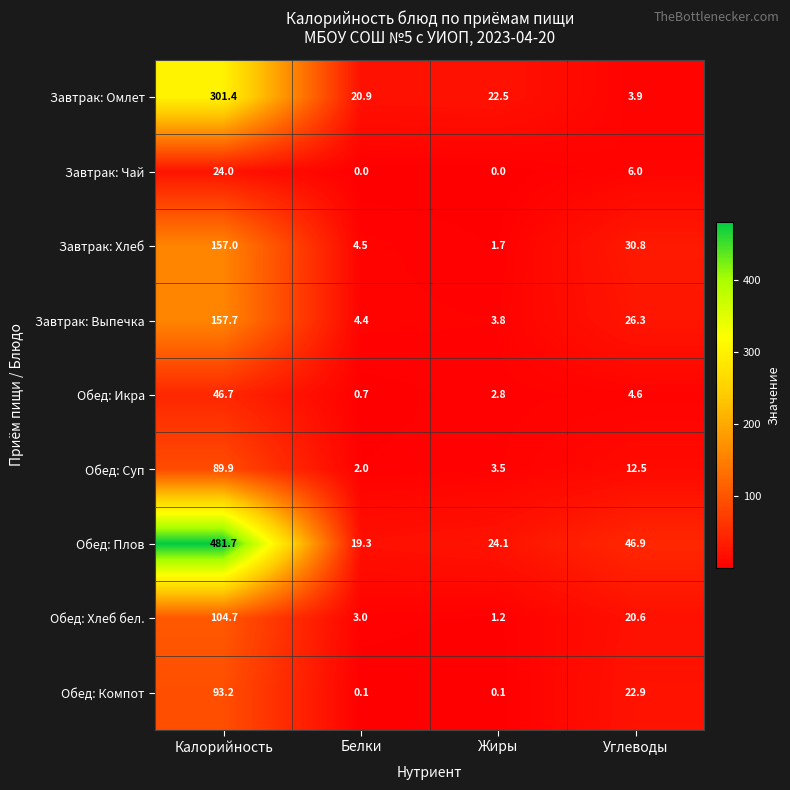

The value of Обед: Хлеб бел. at Белки is 3.0. True or false?

True